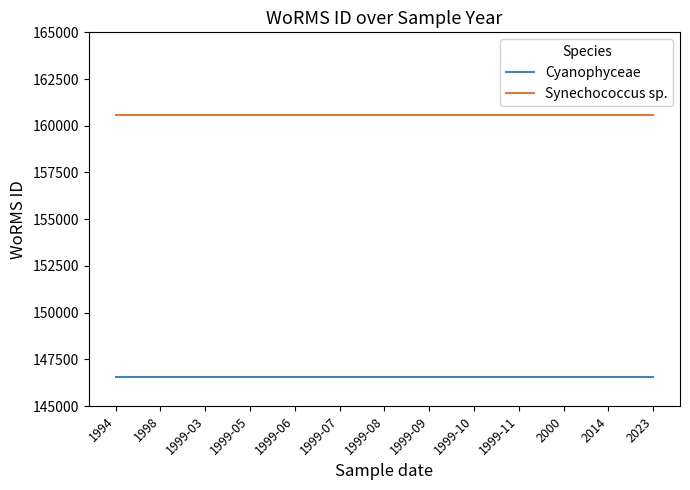

What is the difference between the highest and lowest values at 1998?

14030